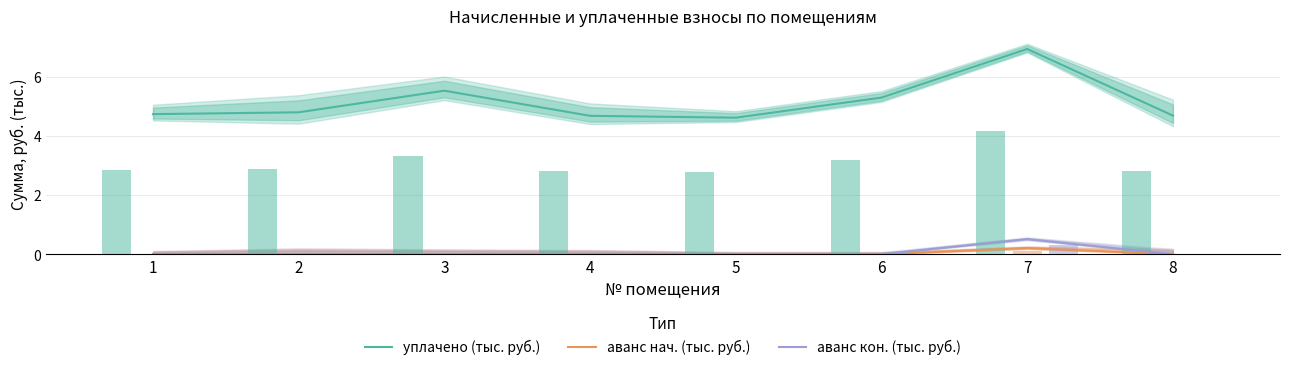

What is the difference between the maximum and second lowest values in the аванс кон. (тыс. руб.) series?

0.5